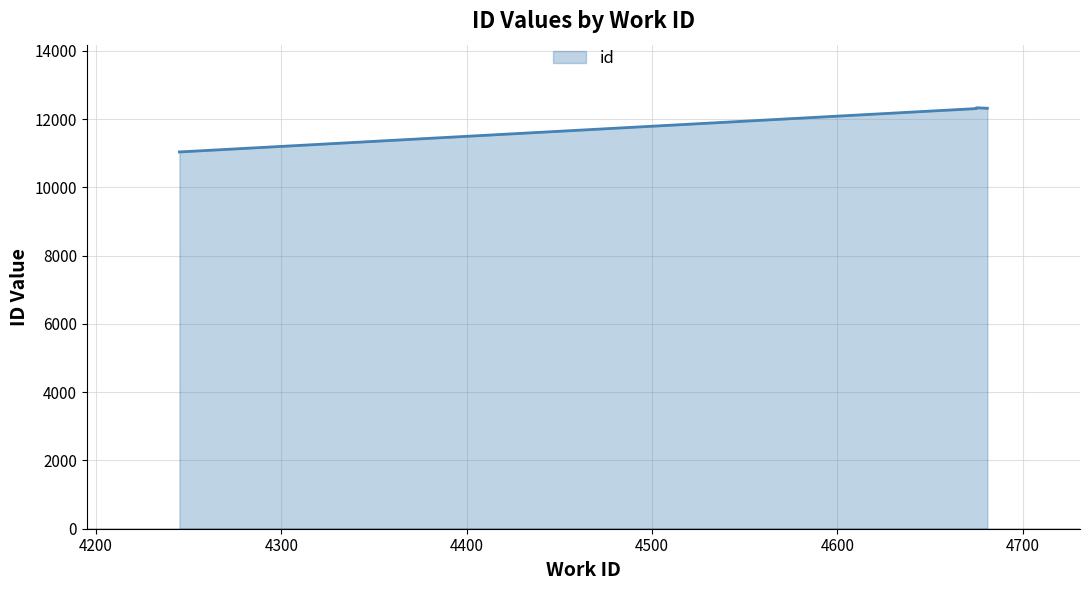

Which has a higher value, 4675 or 4681?

4681